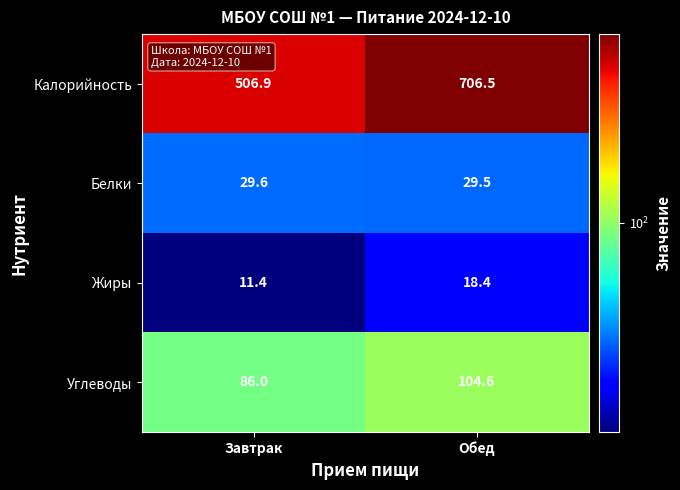

Is it true that Белки equals 29.6 at Завтрак?

True